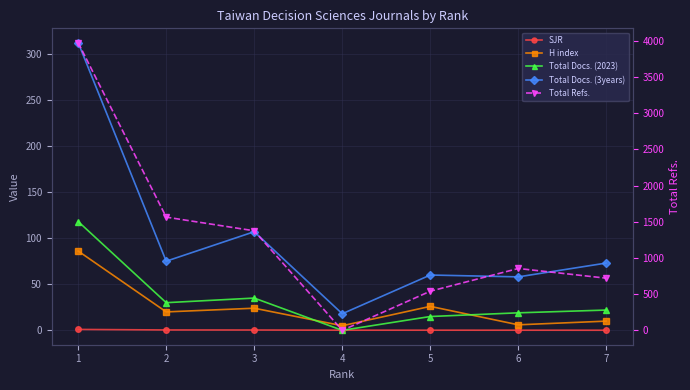

Reading right to left, what are all the values shown in this chart?

SJR: 7=0.1	6=0.2	5=0.2	4=0.2	3=0.4	2=0.4	1=1.0
H index: 7=10.0	6=6.0	5=26.0	4=5.0	3=24.0	2=20.0	1=86.0
Total Docs. (2023): 7=22.0	6=19.0	5=15.0	4=0.0	3=35.0	2=30.0	1=118.0
Total Docs. (3years): 7=73.0	6=58.0	5=60.0	4=18.0	3=107.0	2=75.0	1=312.0
Total Refs.: 7=721.0	6=855.0	5=541.0	4=0.0	3=1376.0	2=1565.0	1=3976.0